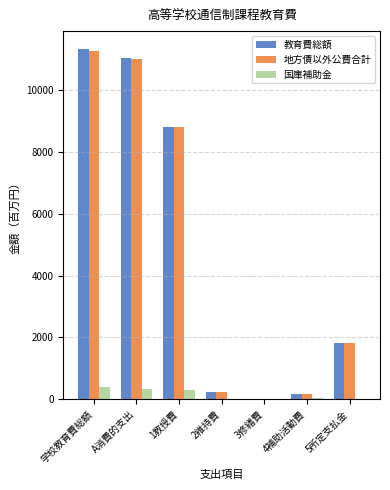

Where does the 教育費総額 series first go above 1819?

学校教育費総額